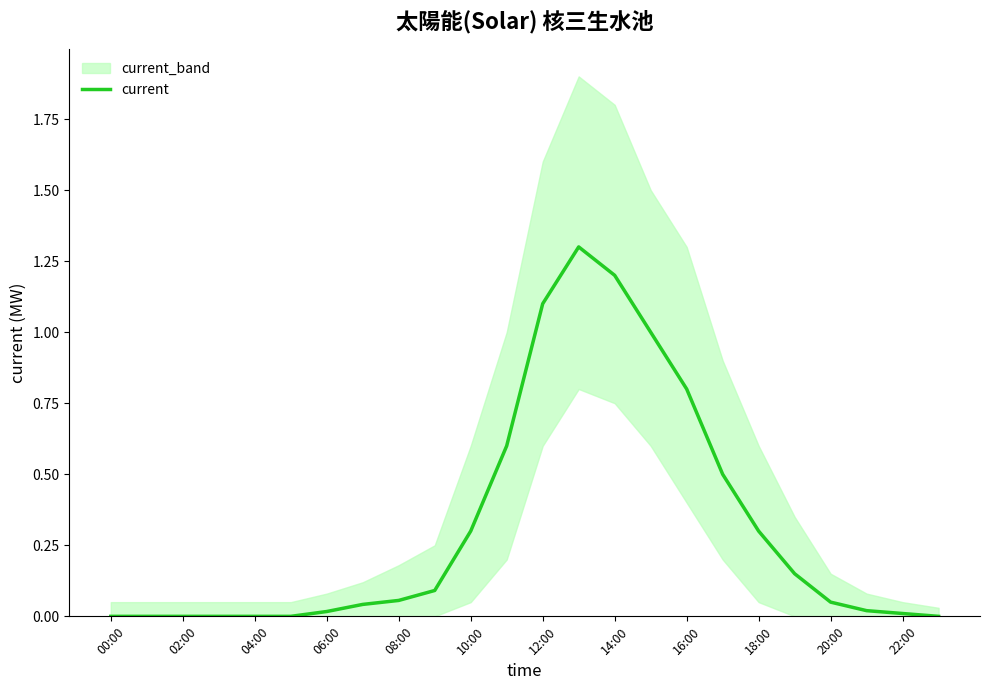

How many positive values are there?

17